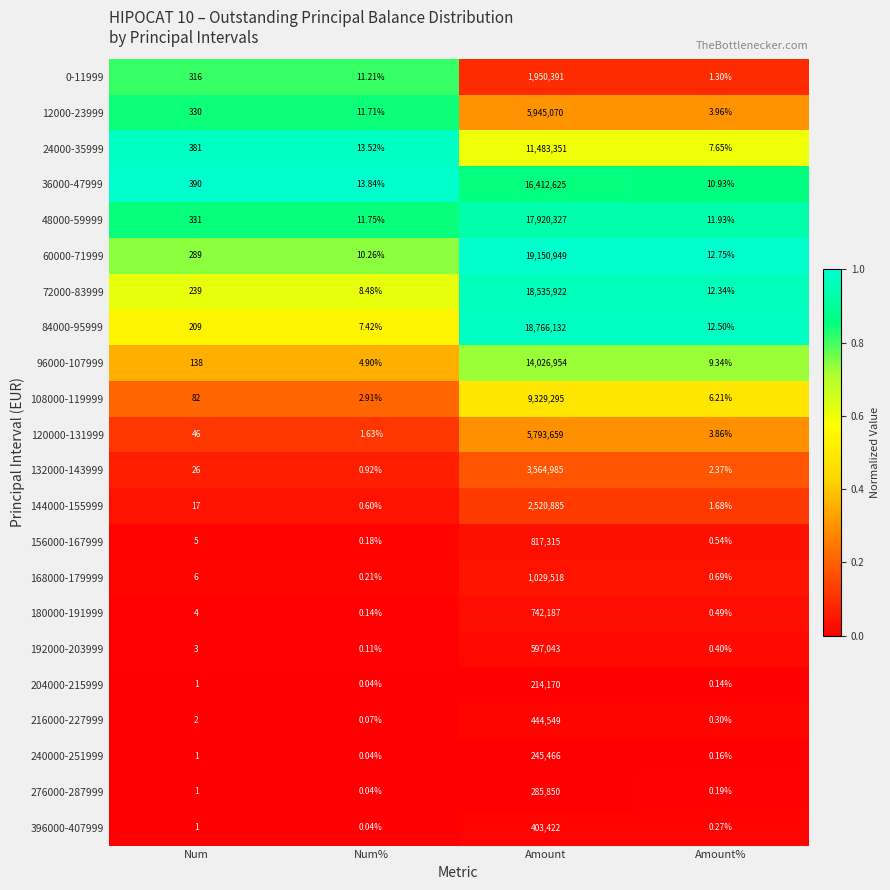

At which category is the sum across all series the highest?

Amount